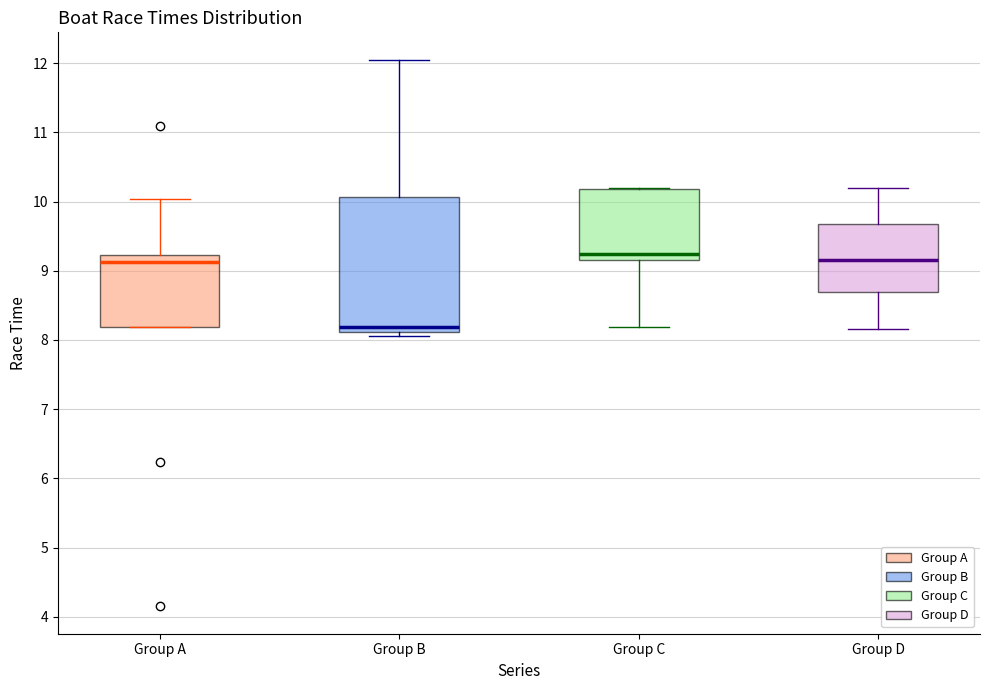

Where does the median line of the box for Group B sit on the y-axis? The values are not printed on the chart, so give them approximately, as read against the axis.

8.2